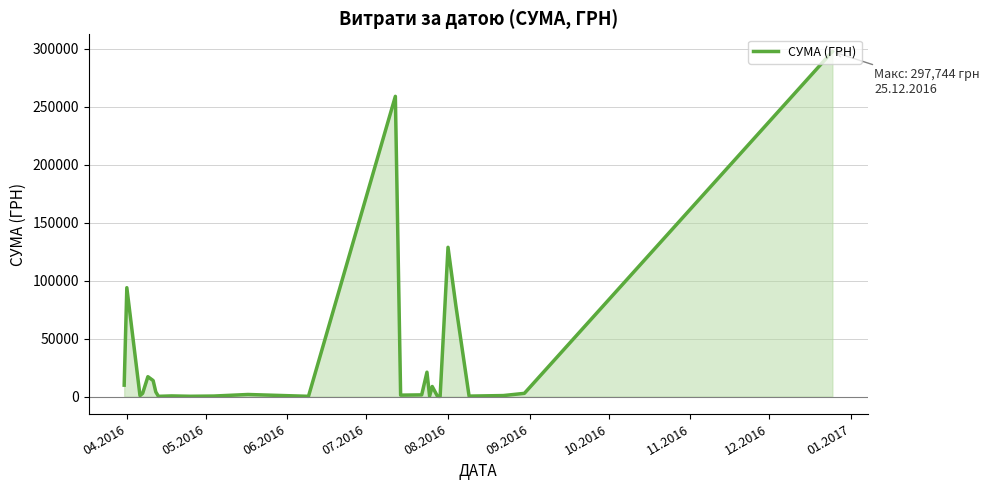

What is the sum of all values?

946029.4